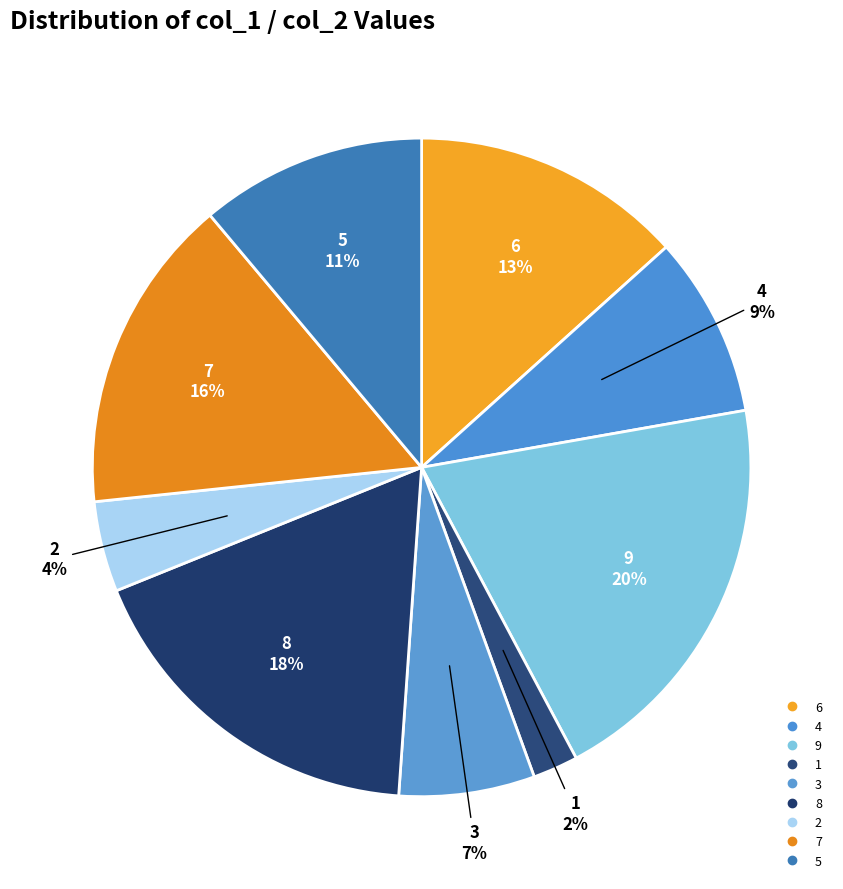

Does any single category account for the majority?

No